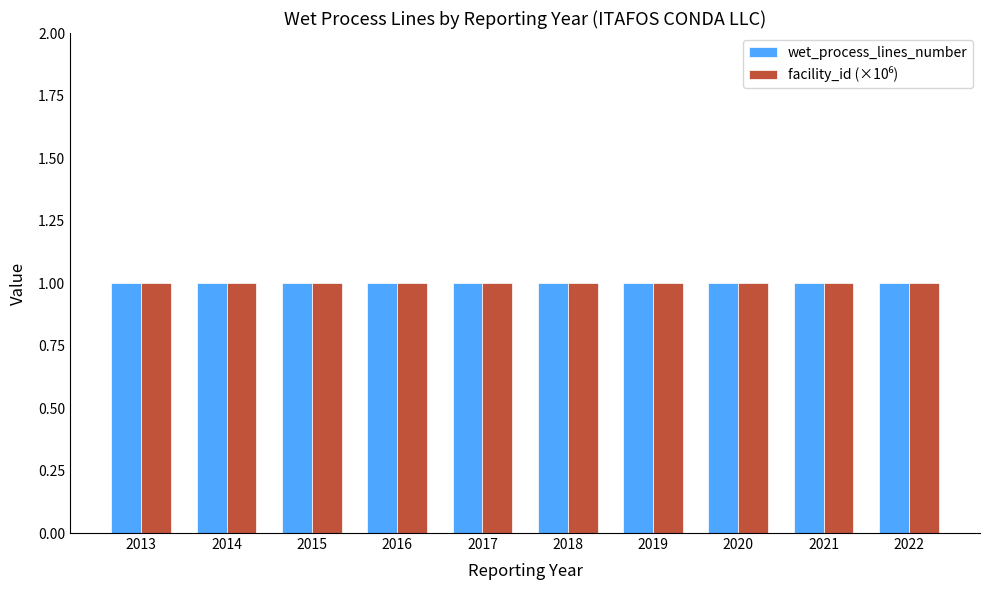

The wet_process_lines_number series shows 1.8 at 2015. True or false?

False